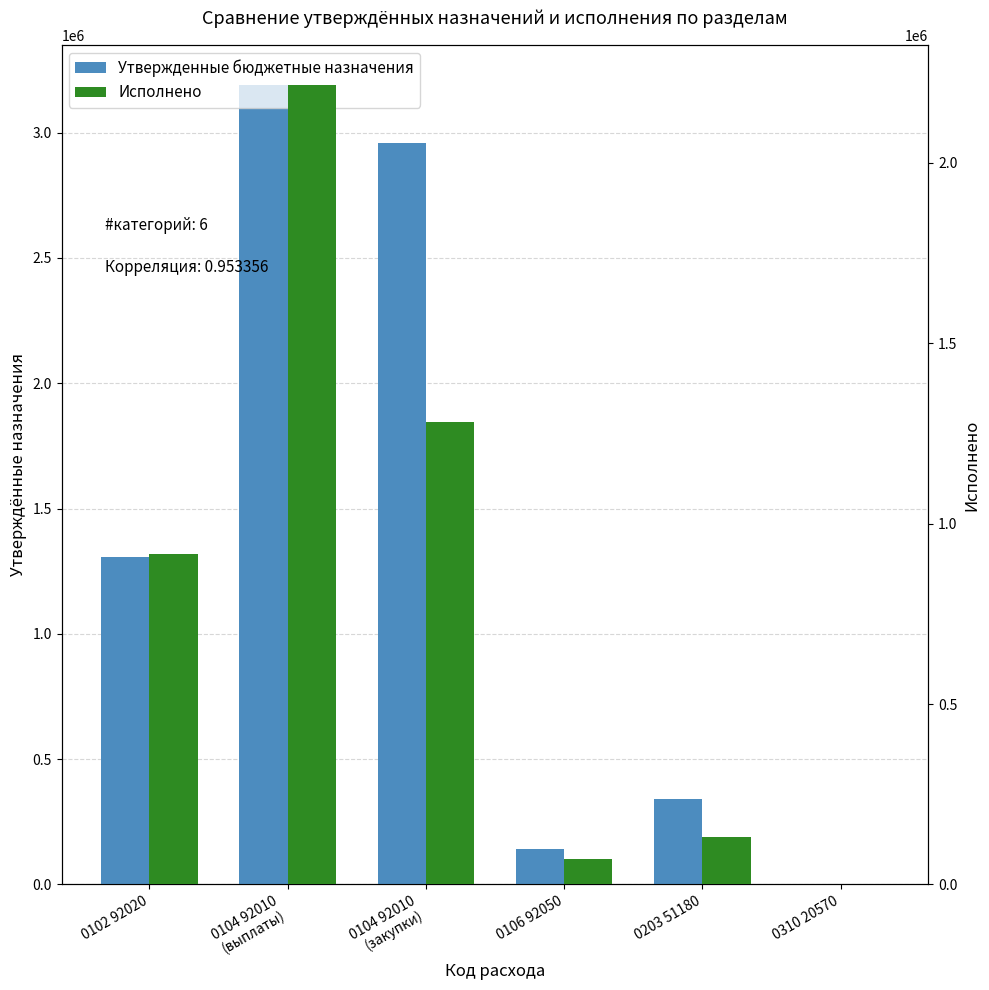

What are all the series names shown in the legend?

Утвержденные бюджетные назначения, Исполнено